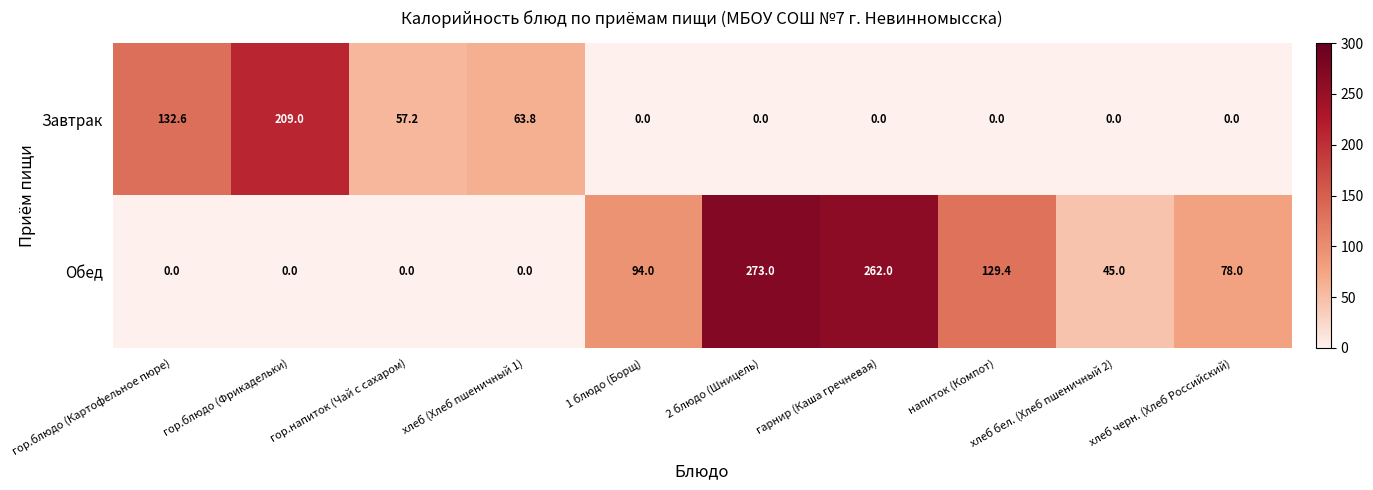

At which category is the sum across all series the highest?

2 блюдо (Шницель)